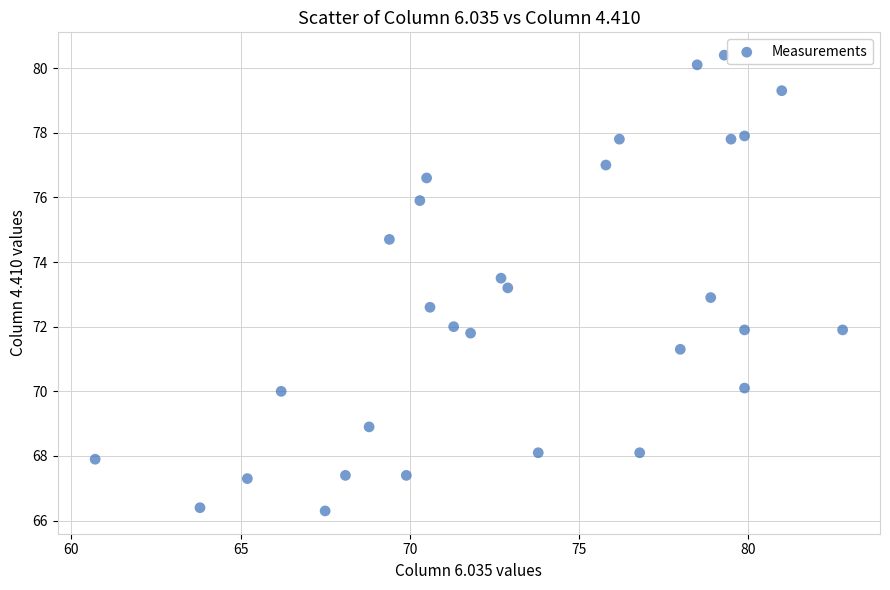

What is the range of X values (max minus min)?

22.1